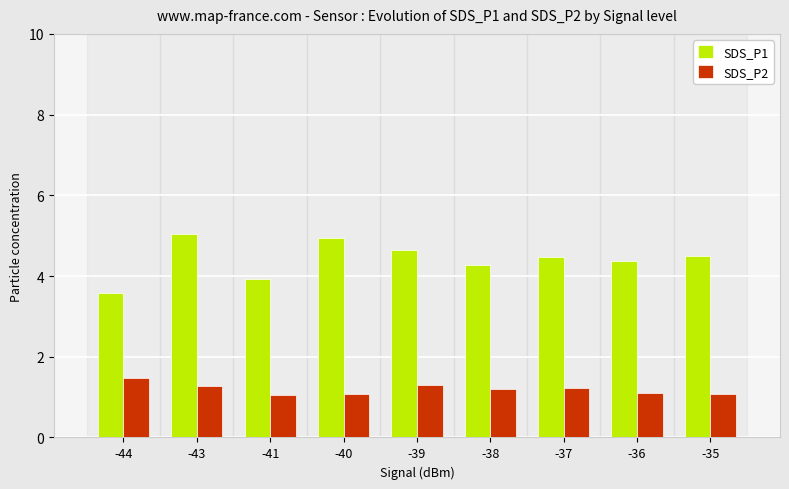

What is the minimum value for SDS_P1?

3.6